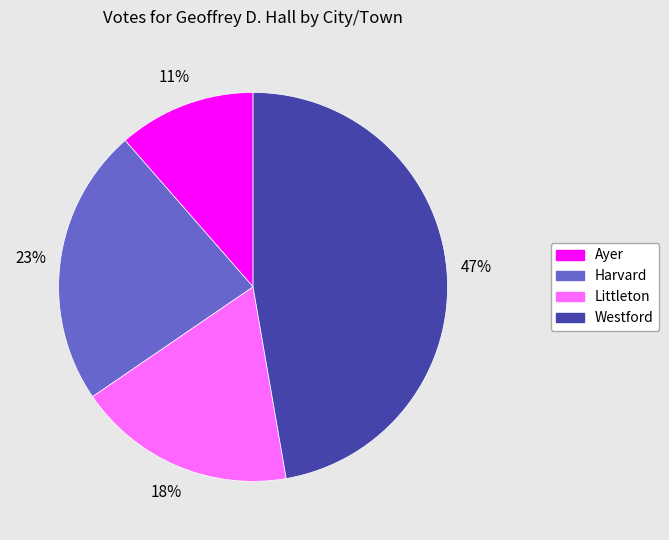

To the nearest percent, what is the difference between the largest and smallest slice percentages?

36%